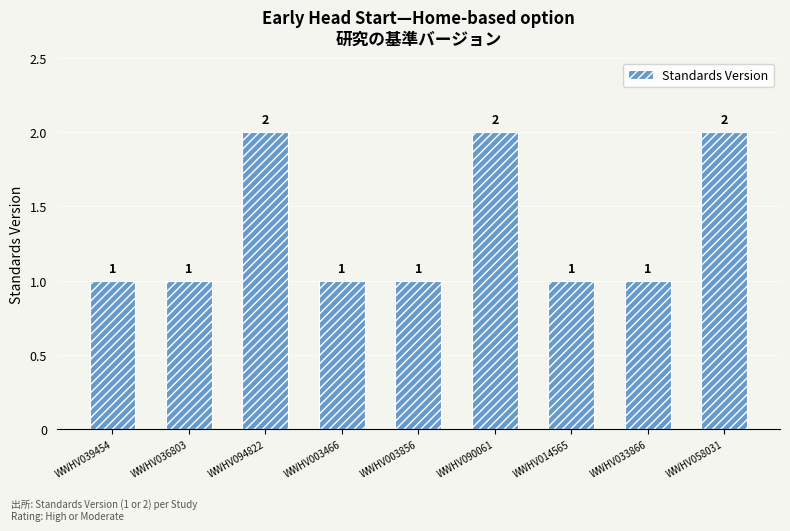

Are the bars grouped side by side (vs. stacked)?

No